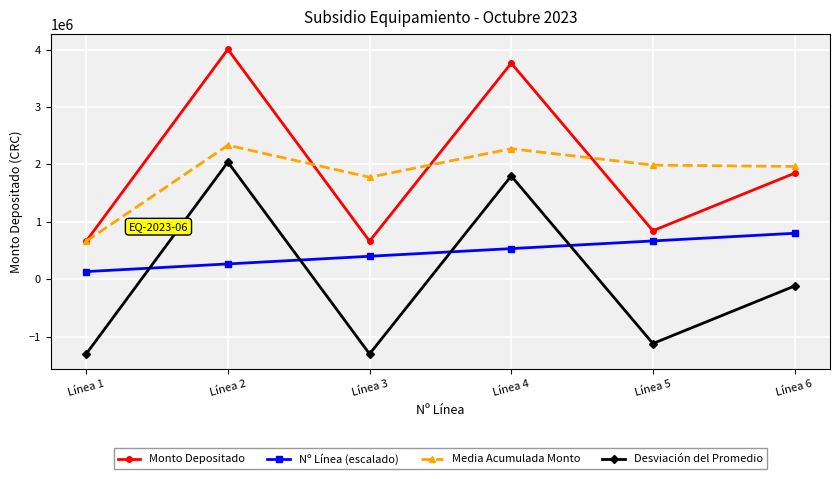

Rank the series at Línea 3 from highest to lowest value.

Media Acumulada Monto, Monto Depositado, Nº Línea (escalado), Desviación del Promedio